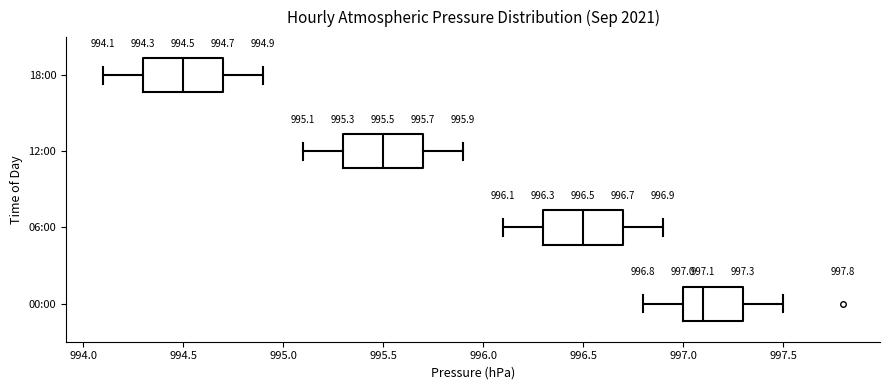

Which box's median line is the furthest to the left?

18:00